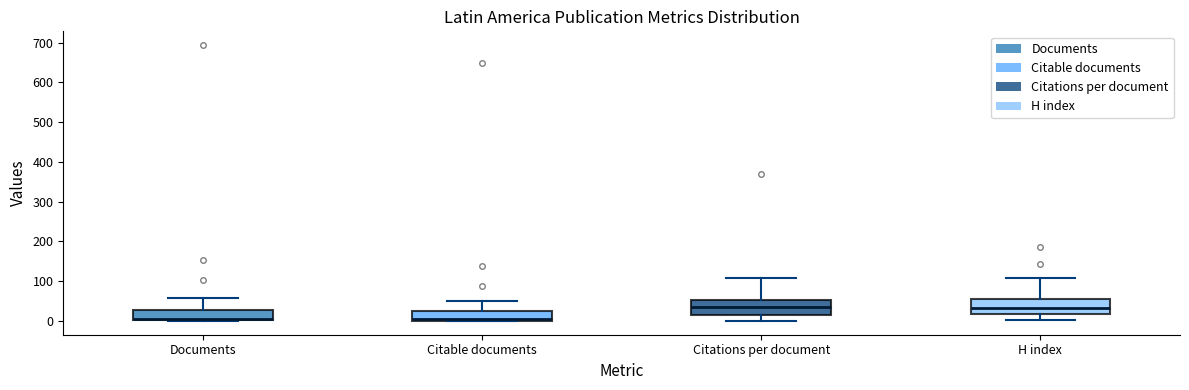

Where is the upper edge of the box for Documents on the y-axis? The values are not printed on the chart, so give them approximately, as read against the axis.

30